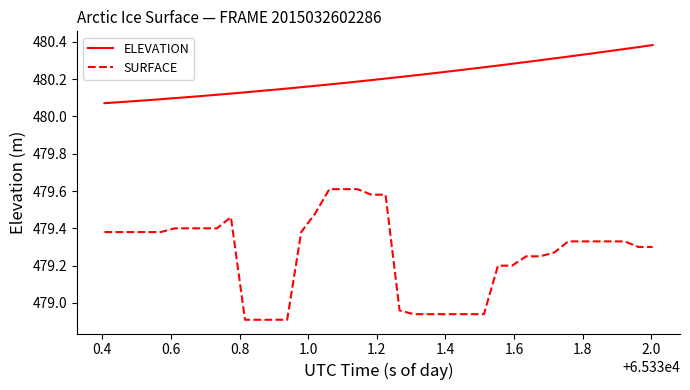

Does the chart have visible grid lines?

No